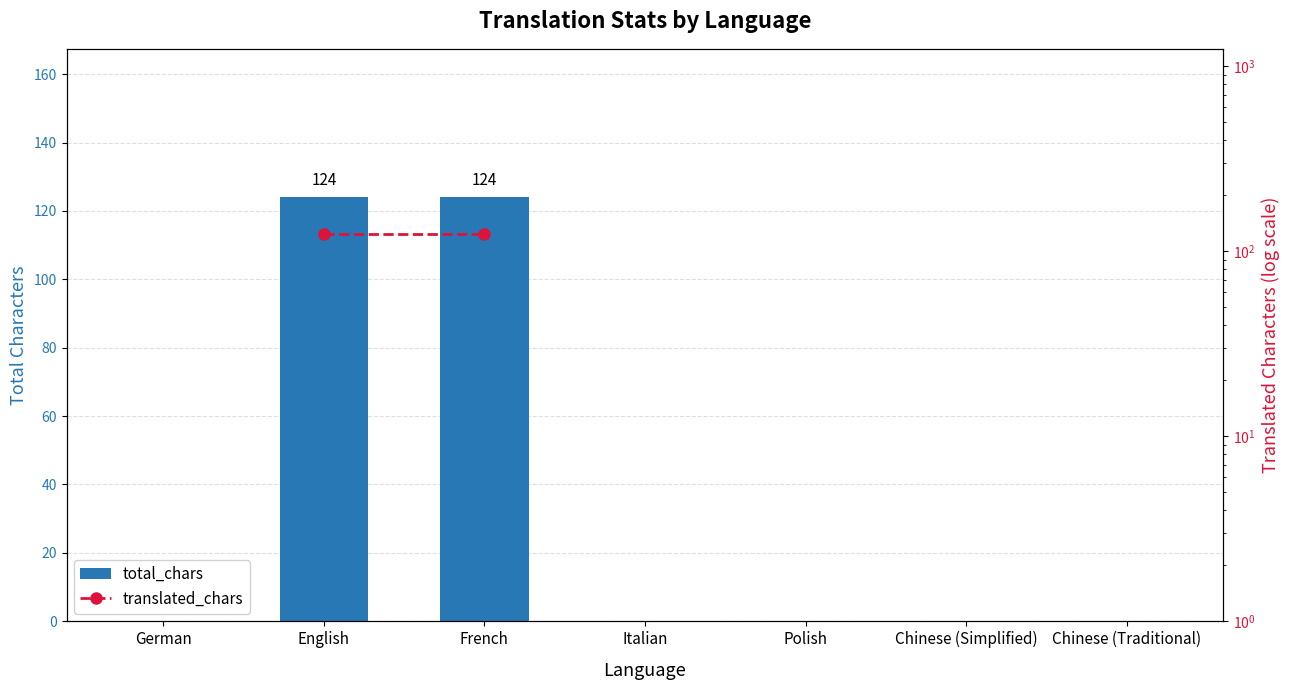

How many values in translated_chars are above zero?

2